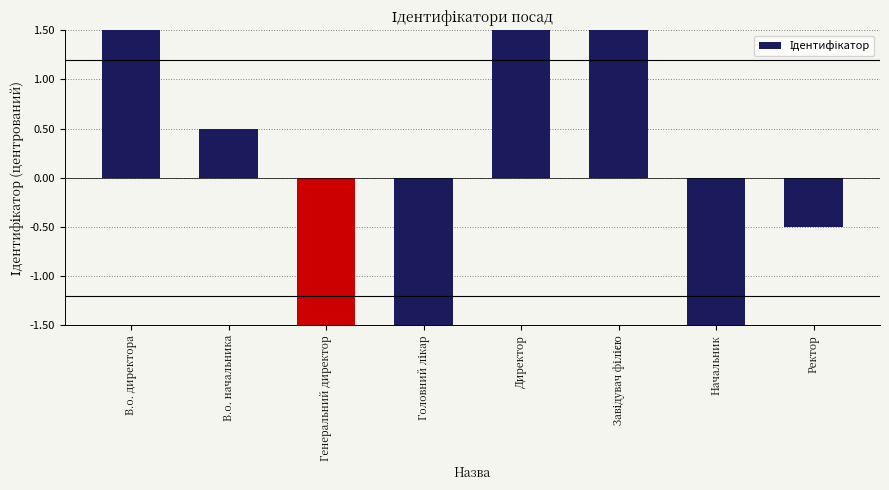

What is the label of the 5th bar from the left?

Директор